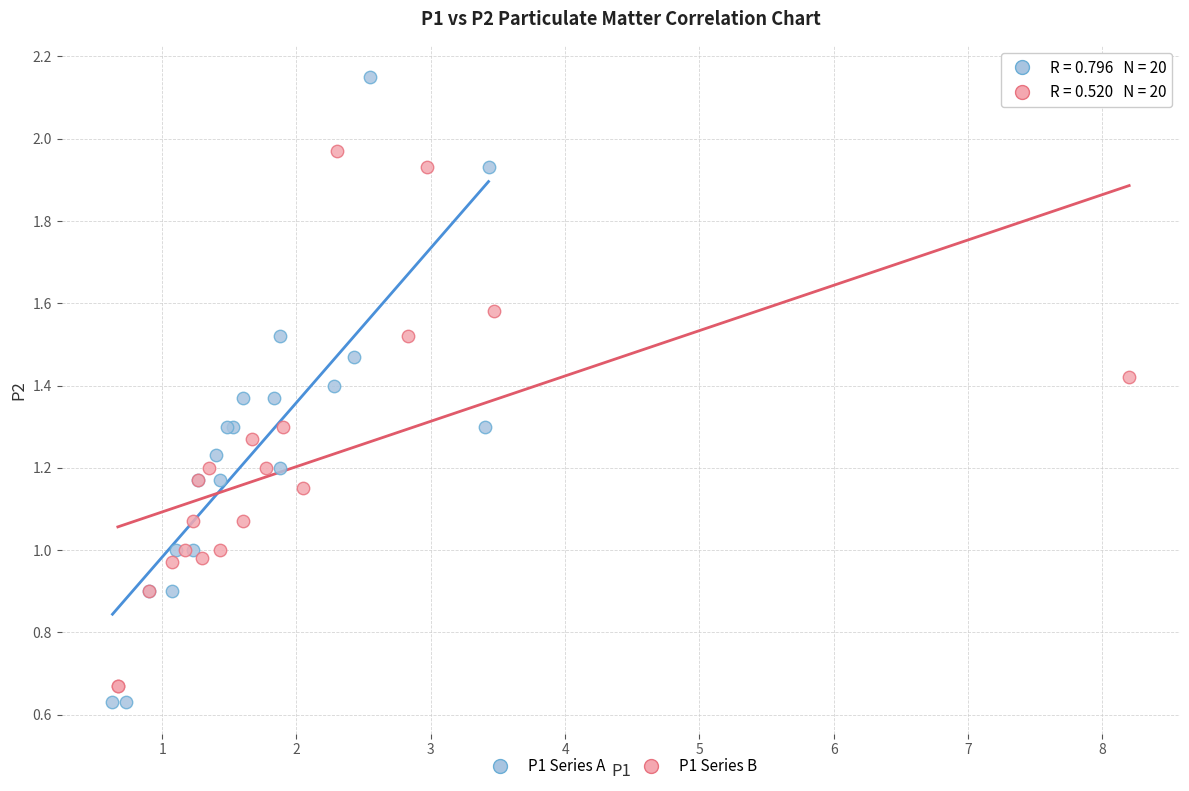

Which series reaches the maximum Y coordinate?

P1 Series A